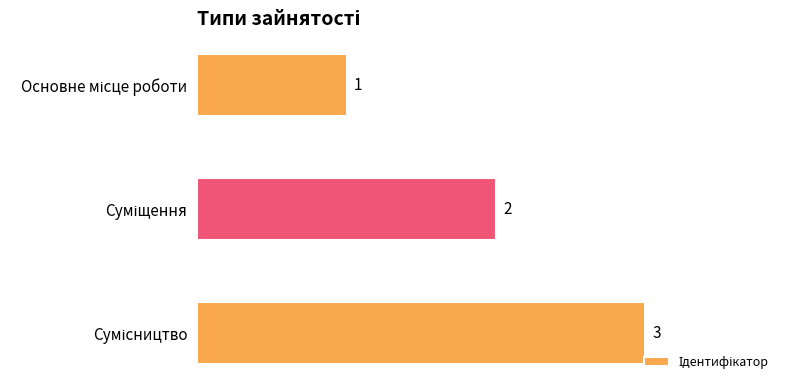

Count the values in the range 1 to 3.

3